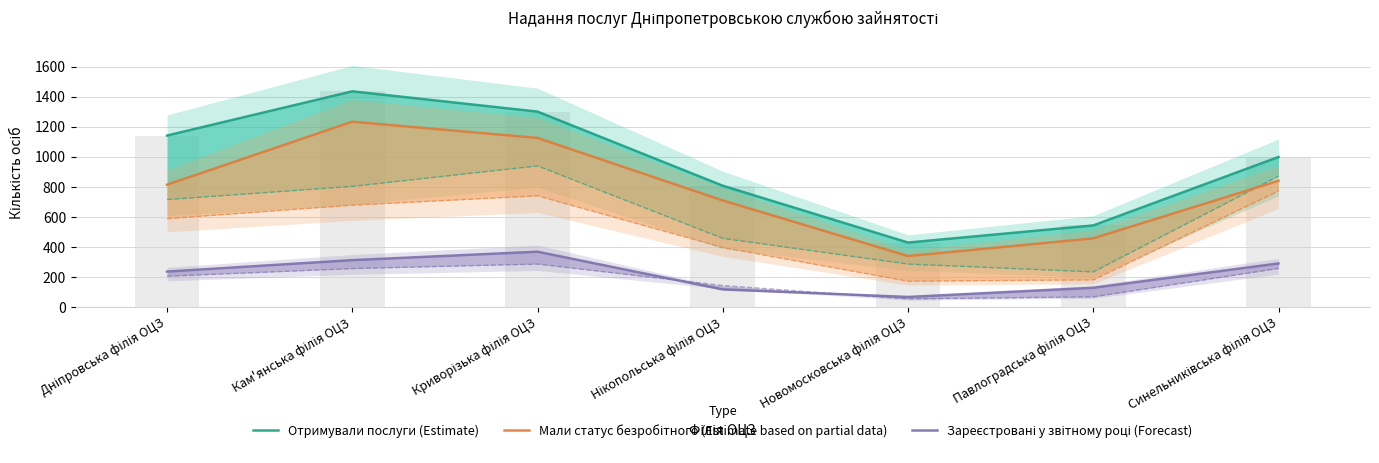

Is it true that Мали статус безробітного (Estimate based on partial data) equals 709 at Нікопольська філія ОЦЗ?

True